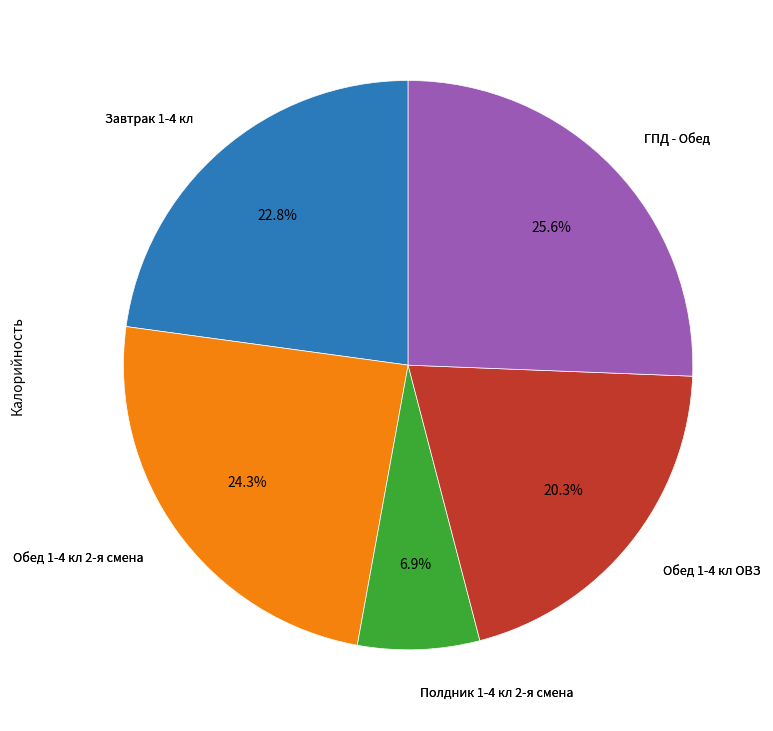

Does any single category account for the majority?

No